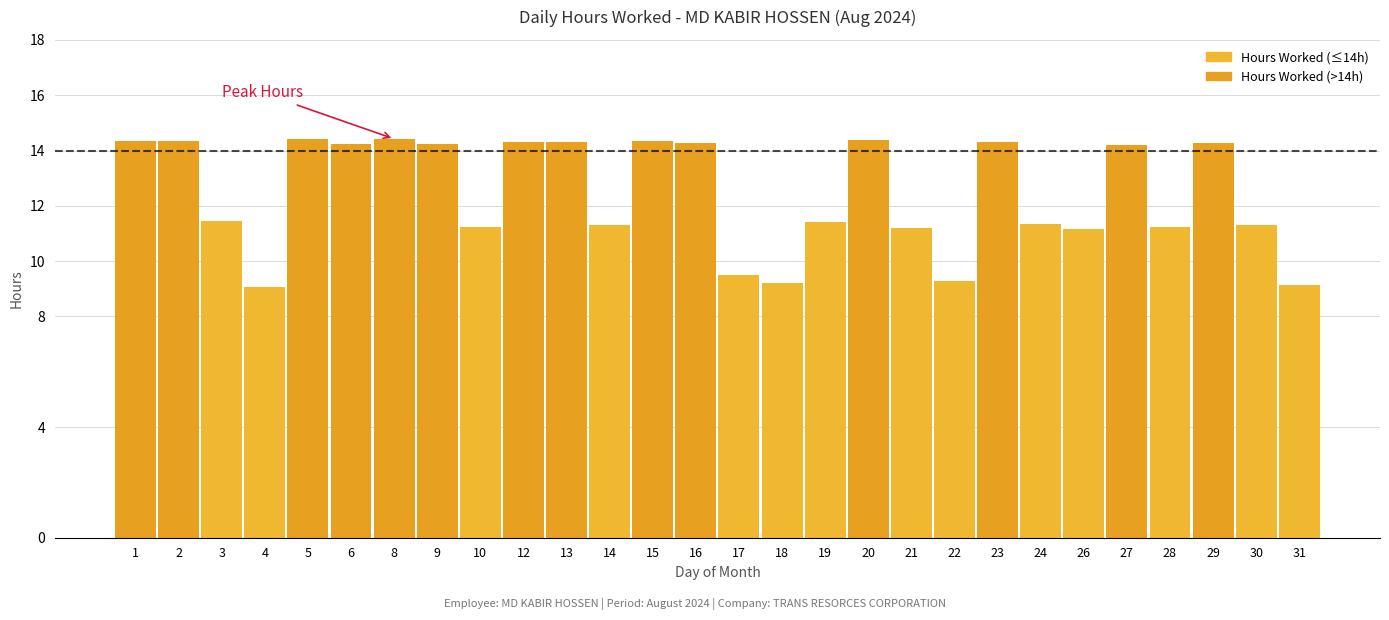

True or false: the data shows 9.1 at 4.

True